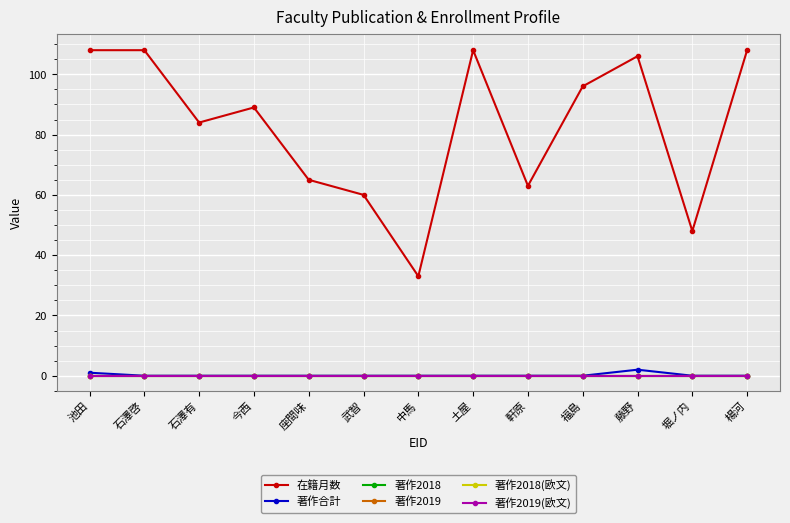

The value of 在籍月数 at 池田 is 169. True or false?

False